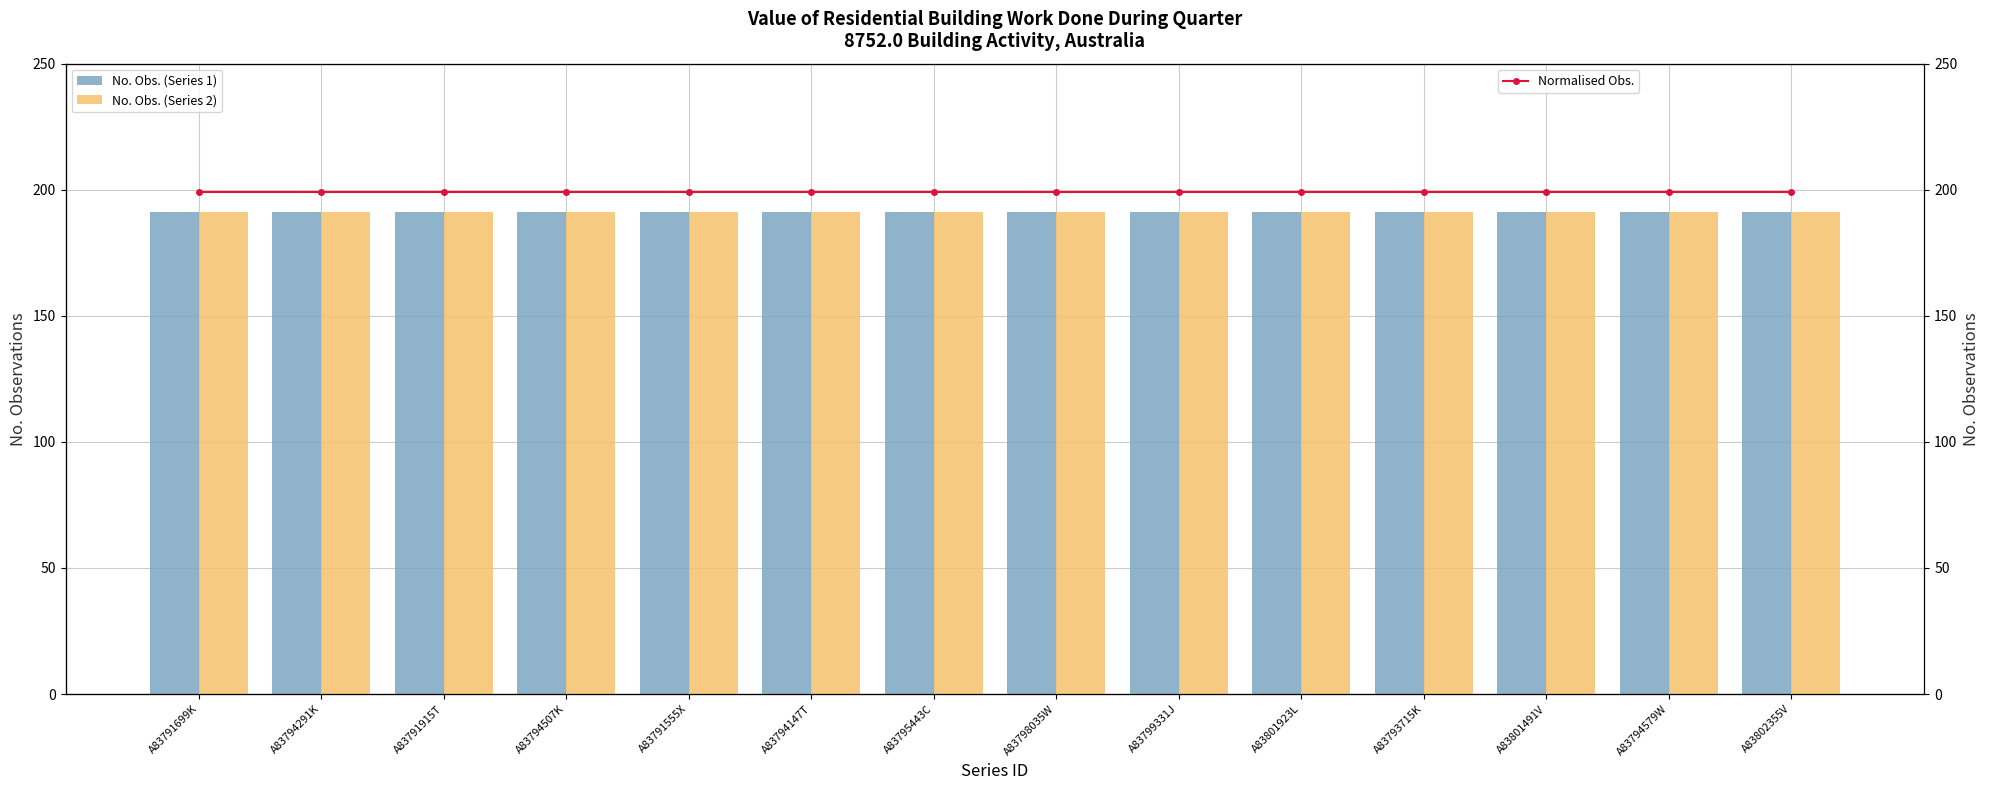

Read the No. Obs. (Series 1) value at A83793715K.

191.0